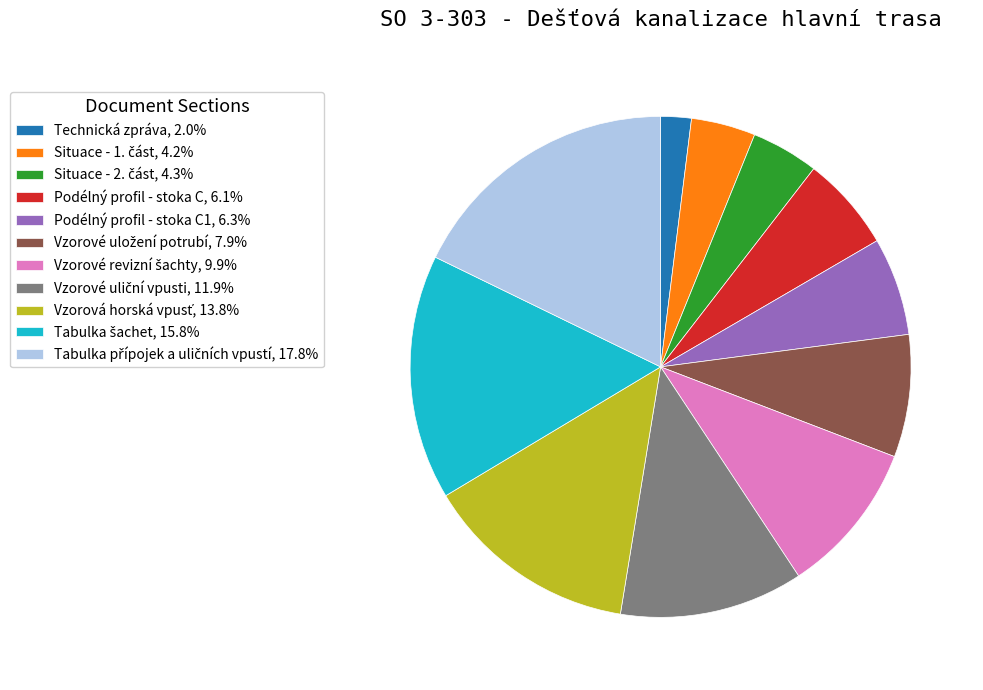

Is there a majority slice in this chart?

No